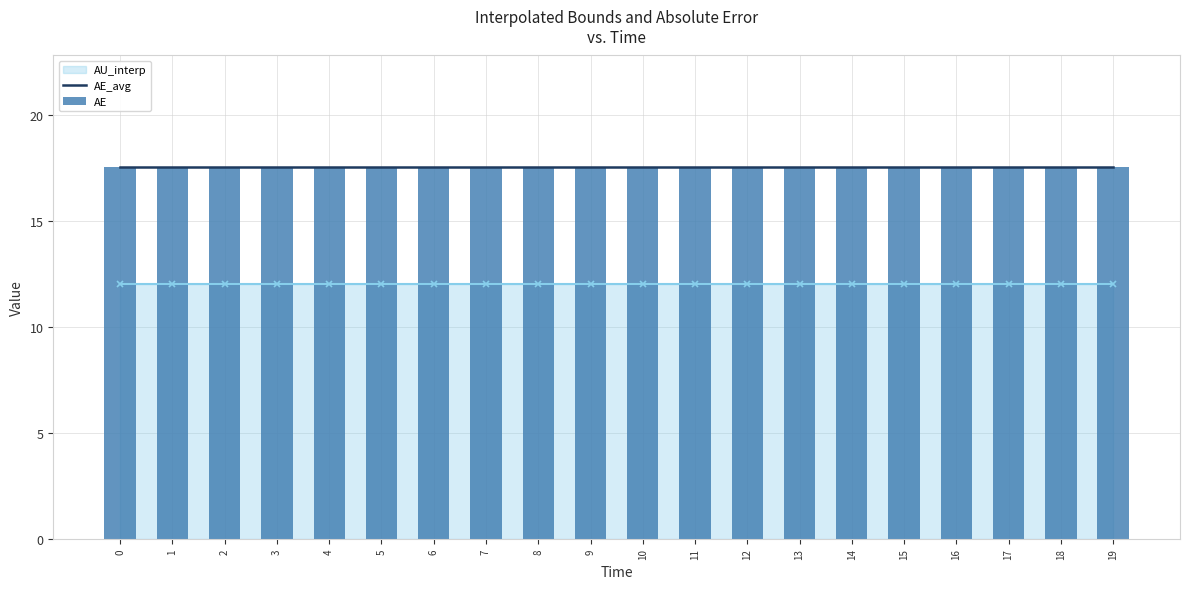

Reading left to right, list all the values displayed in this chart.

AU_interp: 12.0	12.0	12.0	12.0	12.0	12.0	12.0	12.0	12.0	12.0	12.0	12.0	12.0	12.0	12.0	12.0	12.0	12.0	12.0	12.0
AE: 17.5	17.5	17.5	17.5	17.5	17.5	17.5	17.5	17.5	17.5	17.5	17.5	17.5	17.5	17.5	17.5	17.5	17.5	17.5	17.5
AE_avg: 17.5	17.5	17.5	17.5	17.5	17.5	17.5	17.5	17.5	17.5	17.5	17.5	17.5	17.5	17.5	17.5	17.5	17.5	17.5	17.5